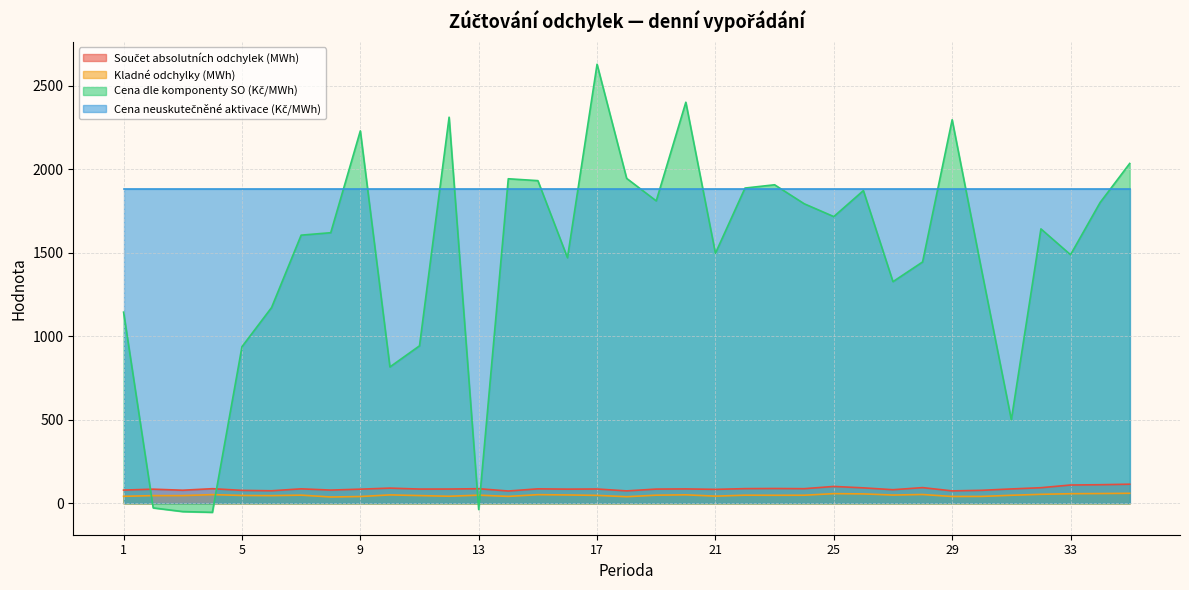

At how many categories does at least one series exceed 2094?

5